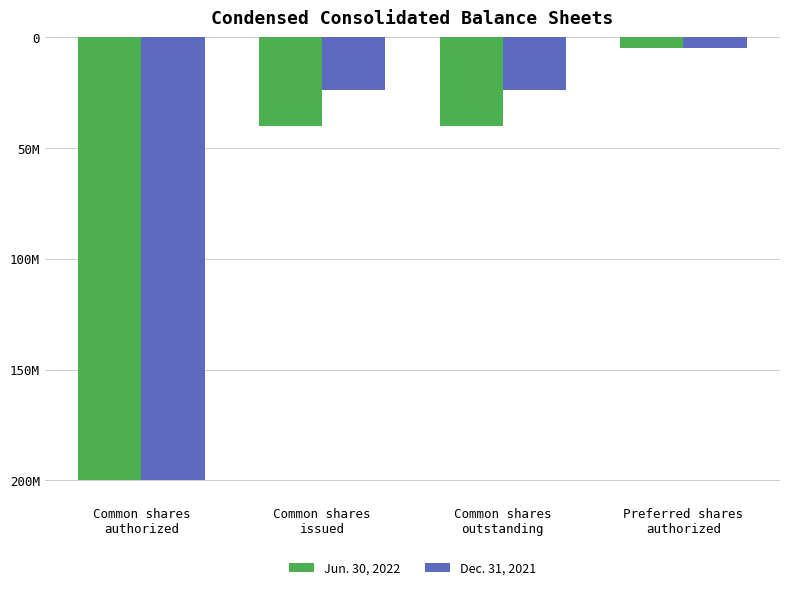

Are the bars grouped side by side (vs. stacked)?

Yes